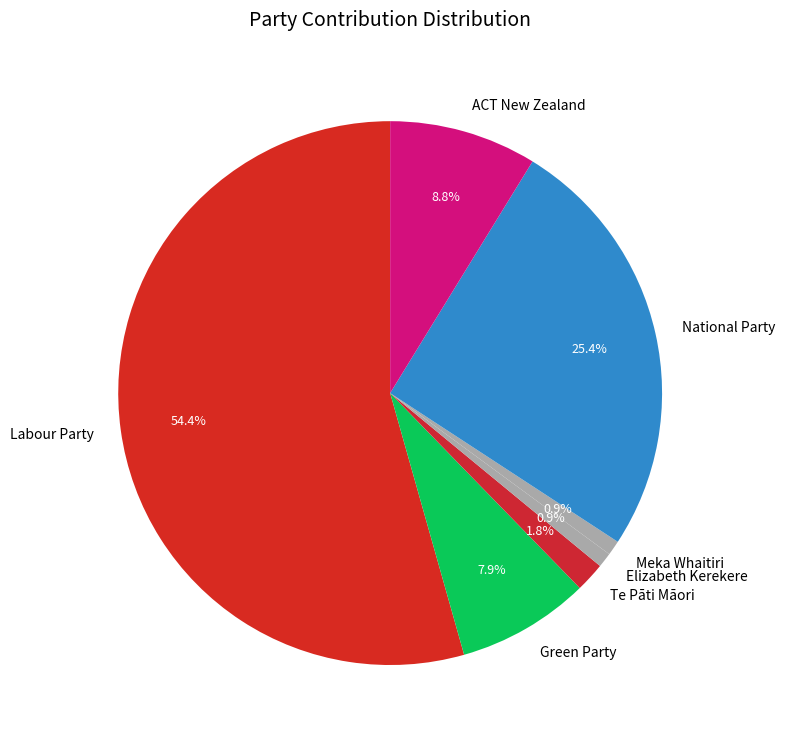

Is there a majority slice in this chart?

Yes